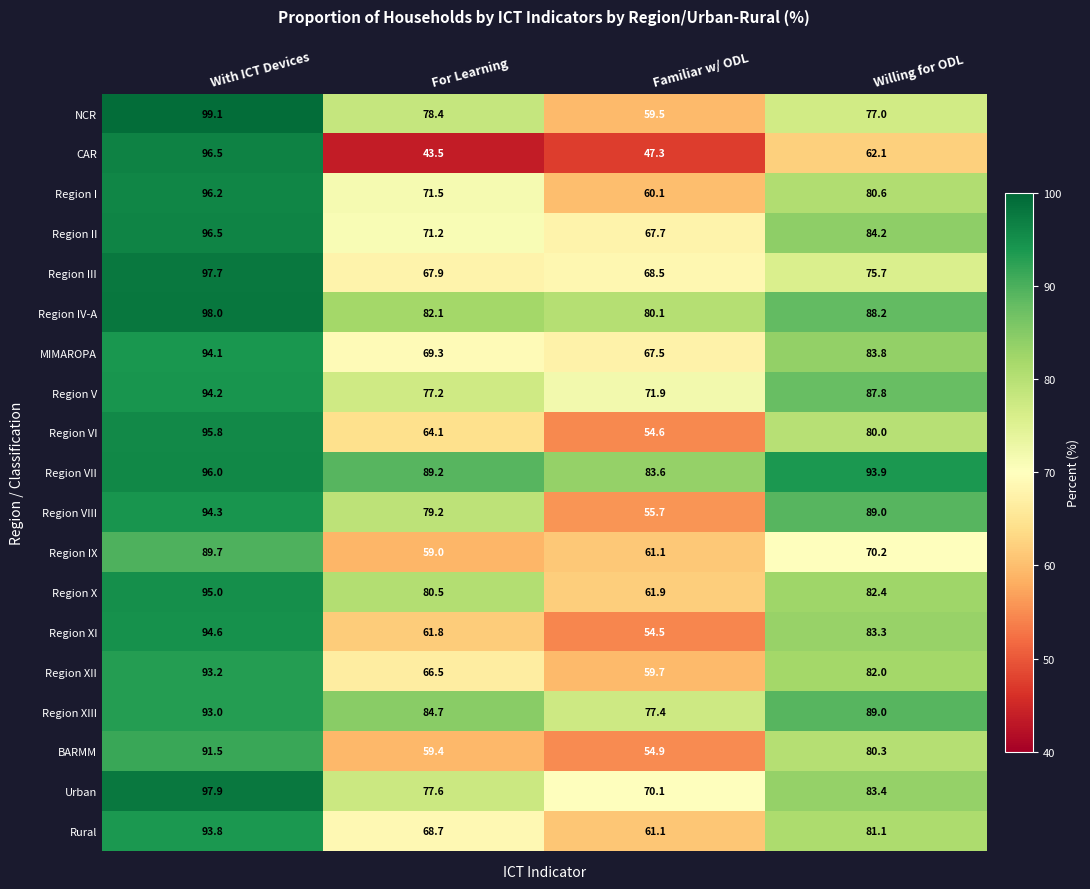

What is the smallest value displayed?

43.5